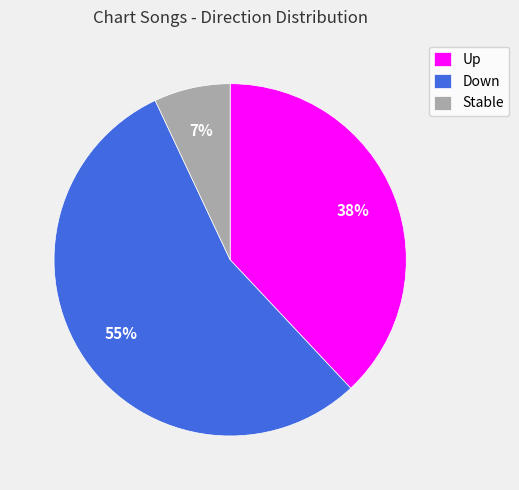

Is the sum of Up and Down greater than half?

Yes